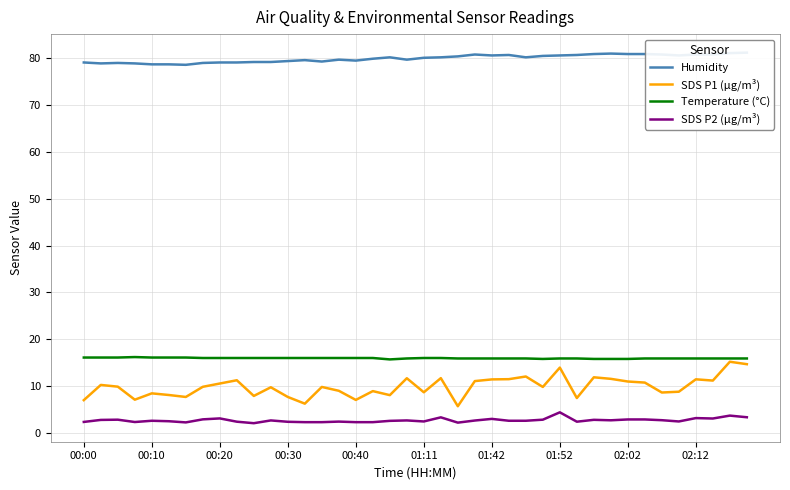

What are all the series names shown in the legend?

Humidity, SDS P1 (µg/m³), Temperature (°C), SDS P2 (µg/m³)